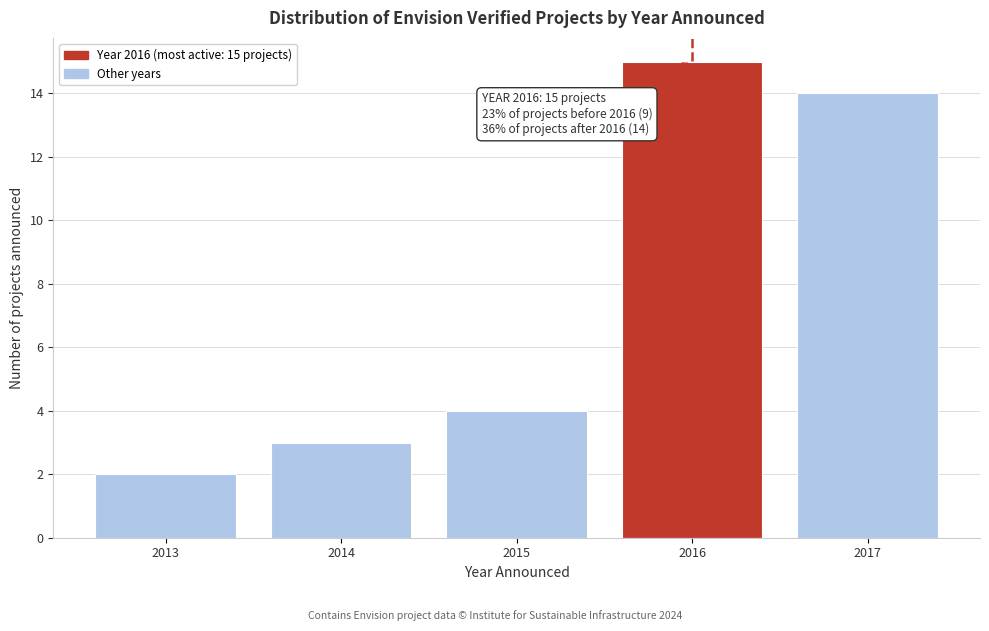

Reading right to left, extract all data points from this chart.

14	15	4	3	2